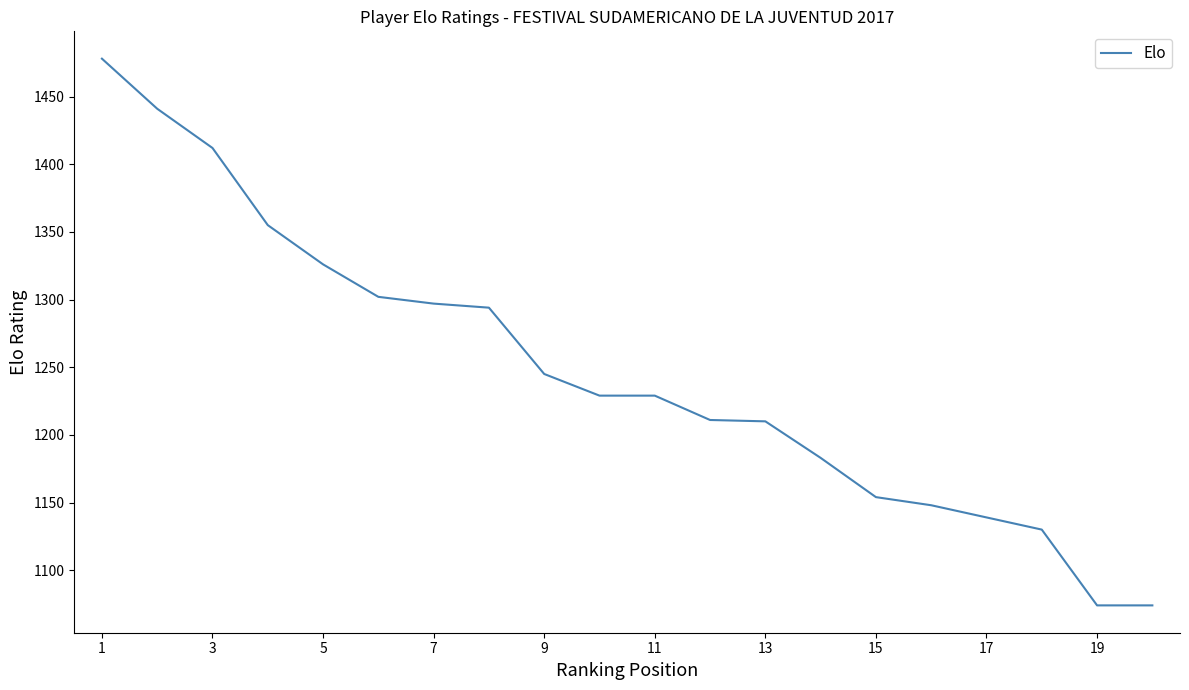

What is the difference between the maximum and minimum values?

404